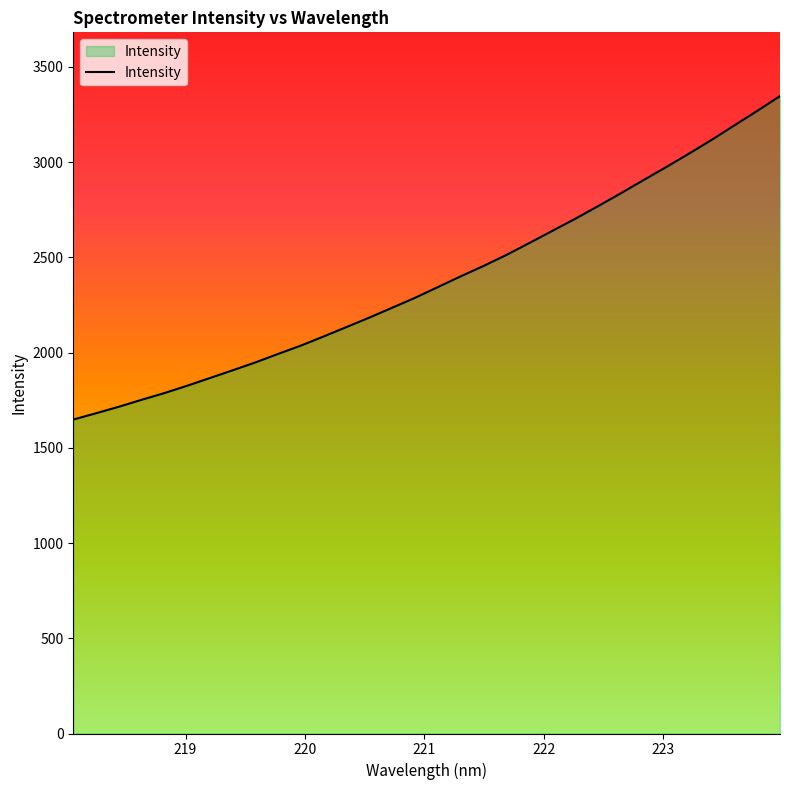

What is the maximum value shown in the chart?

3346.7